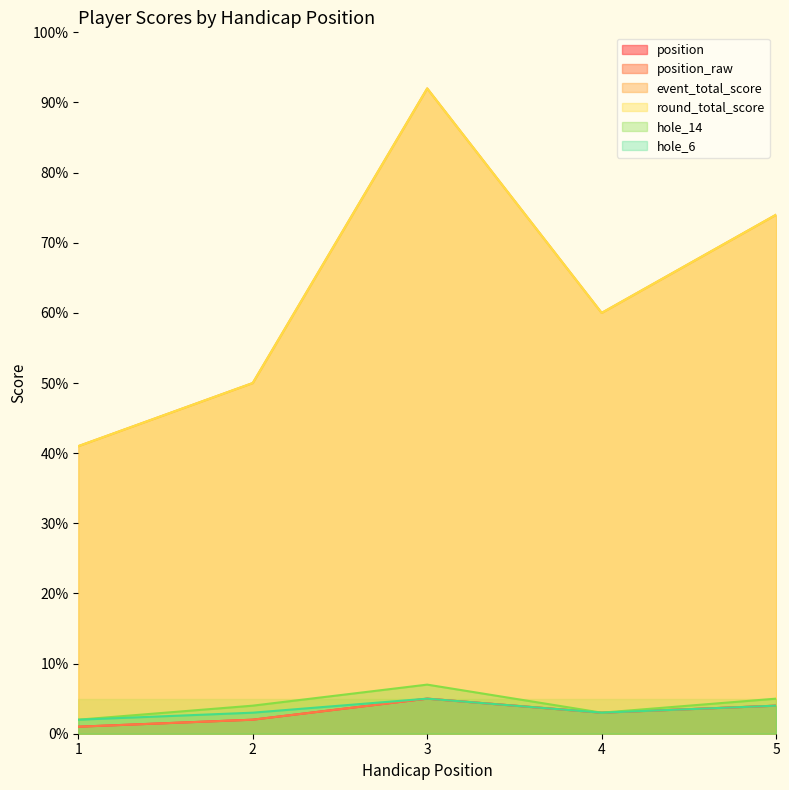

List the labels in order of position value, smallest first.

1, 2, 4, 5, 3